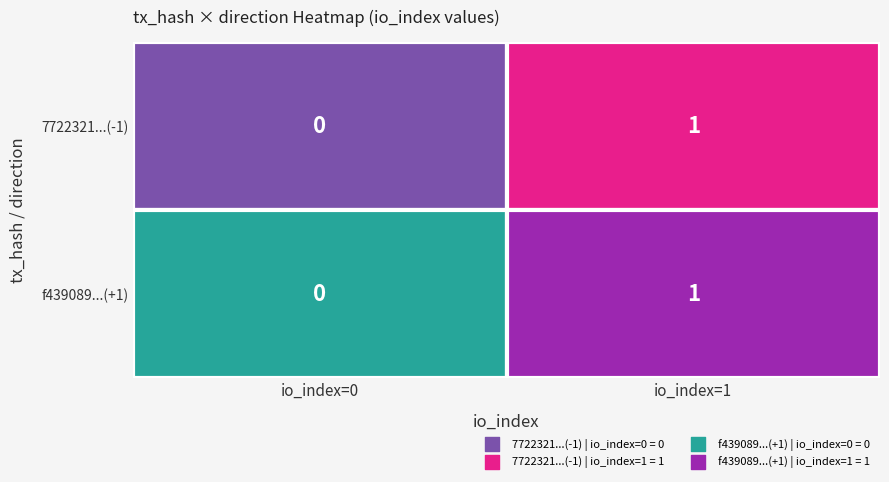

Between 0 and 1, which series saw the biggest shift?

7722321dd8c8ce88cd165c50960f9731527f632